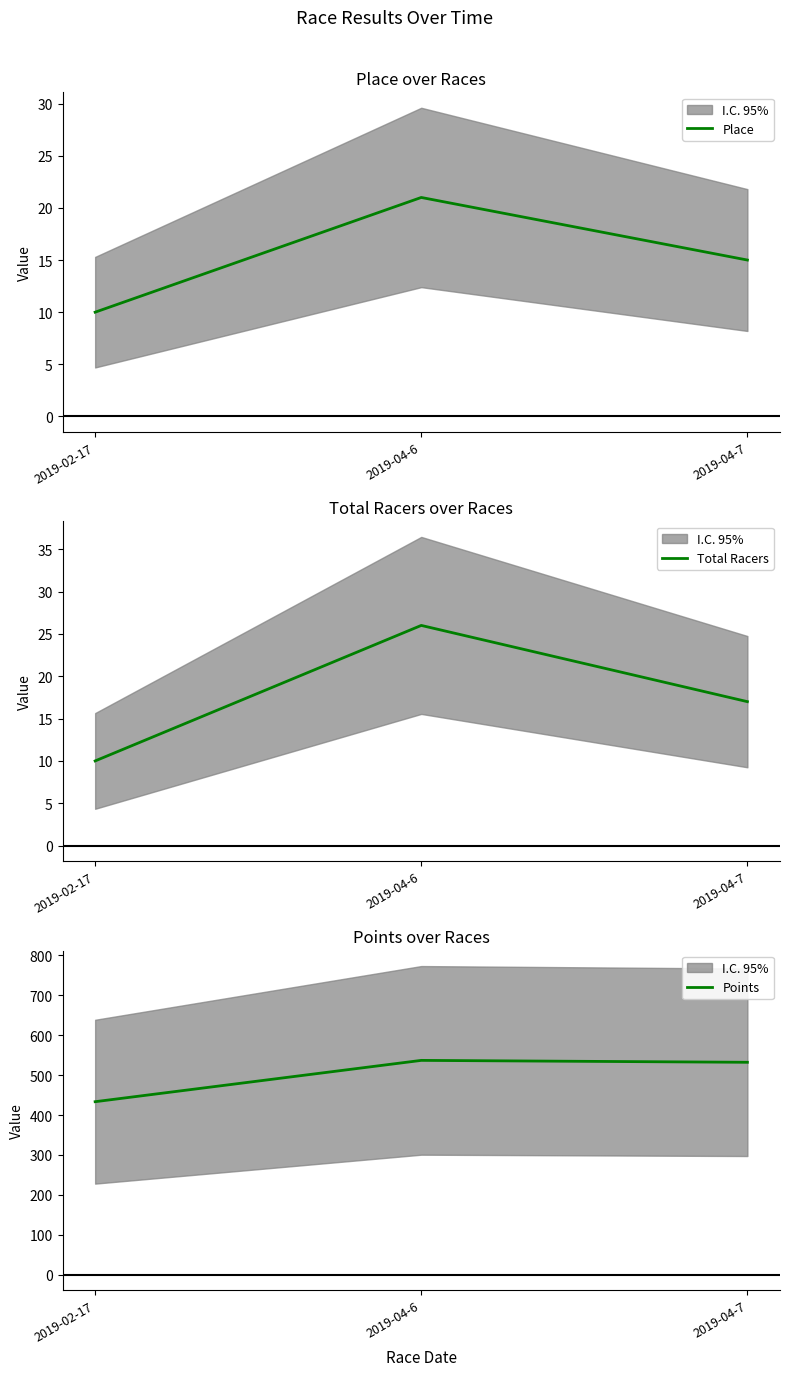

Reading right to left, what are all the values shown in this chart?

Place: 15.0	21.0	10.0
Total Racers: 17.0	26.0	10.0
Points: 532.2	537.0	433.5